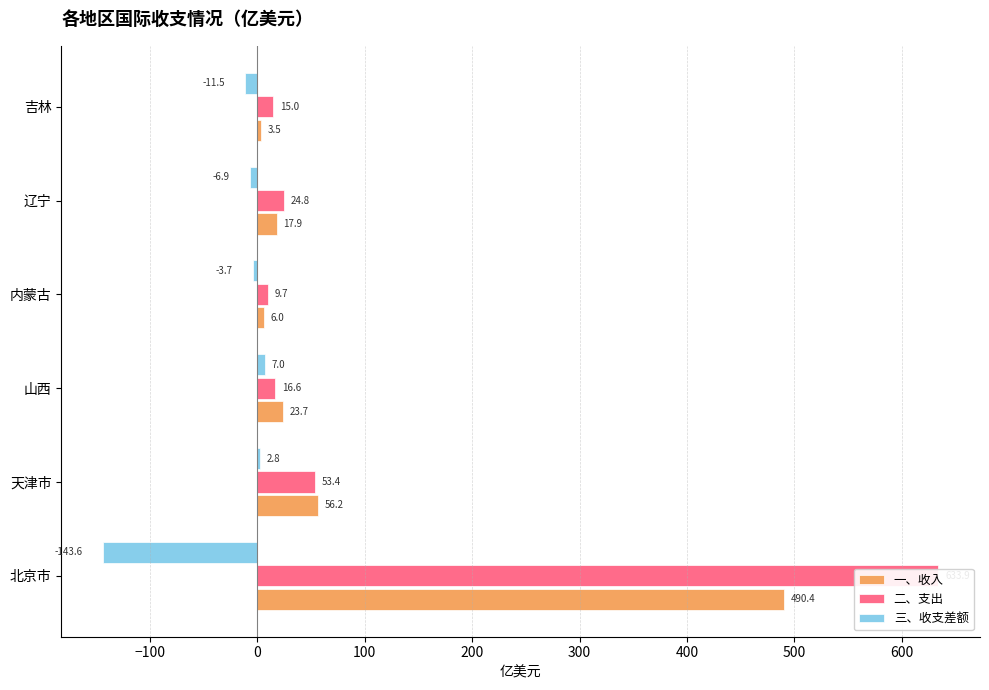

Rank the series by their maximum value, from lowest to highest.

三、收支差额, 一、收入, 二、支出